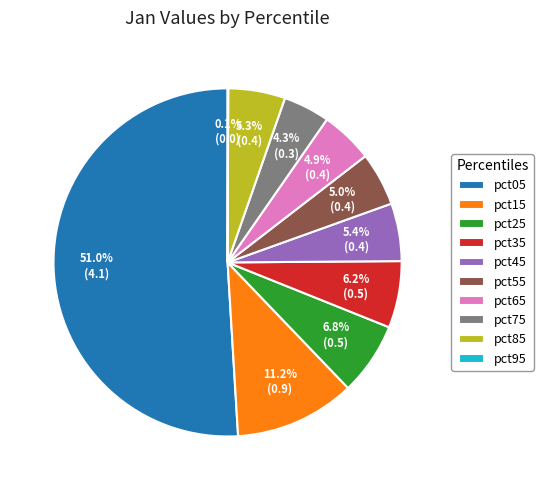

To the nearest percent, what is the difference between the pct25 and pct05 slice percentages?

44%